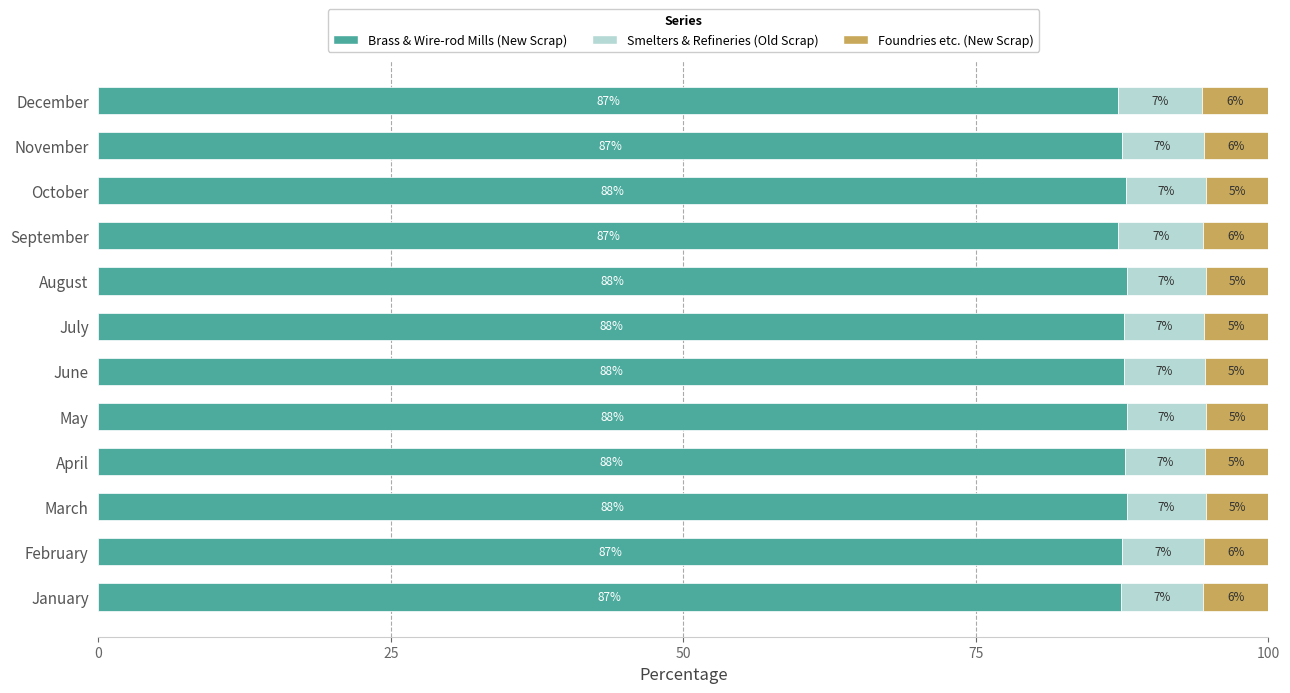

What is the total value across all series at August?

100.0